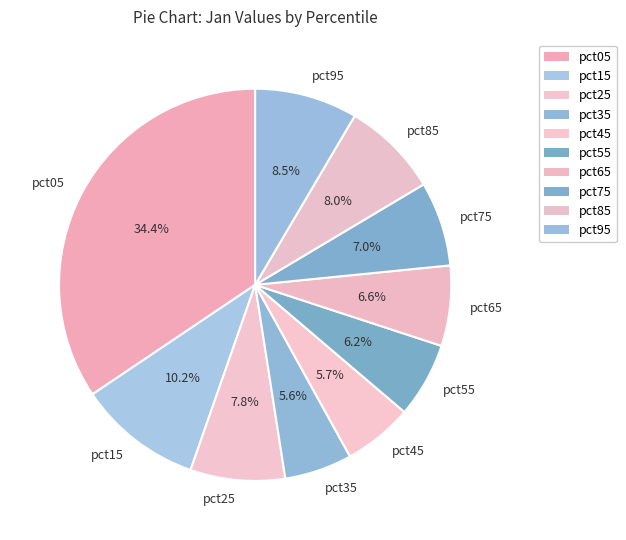

What is the largest slice in the pie chart?

pct05